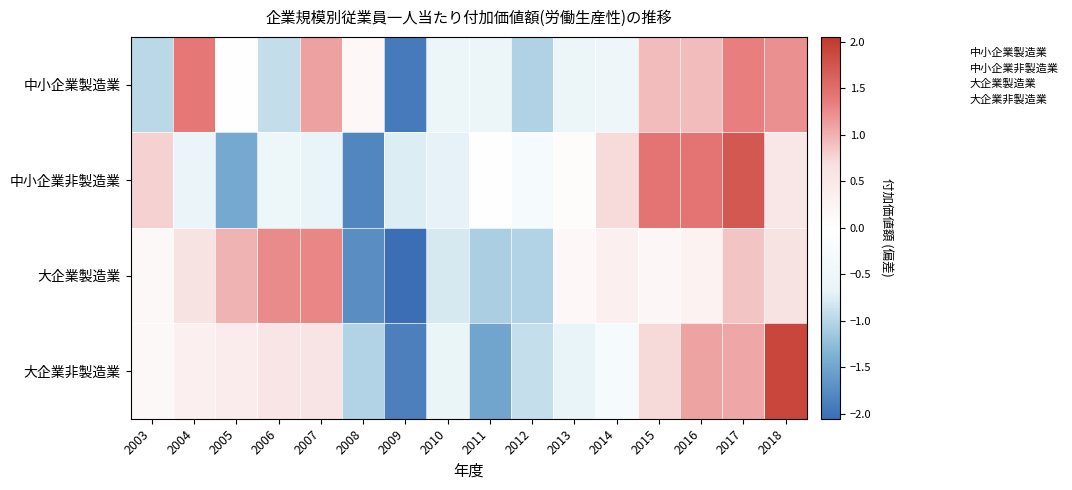

What is the total value across all series at 2005?

-0.1